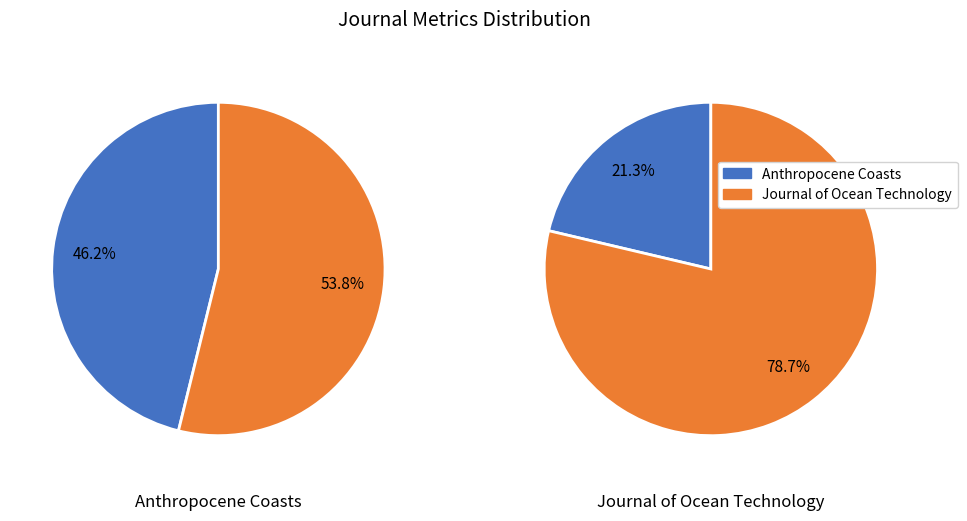

The Journal of Ocean Technology slice represents 54% of the pie. True or false?

True